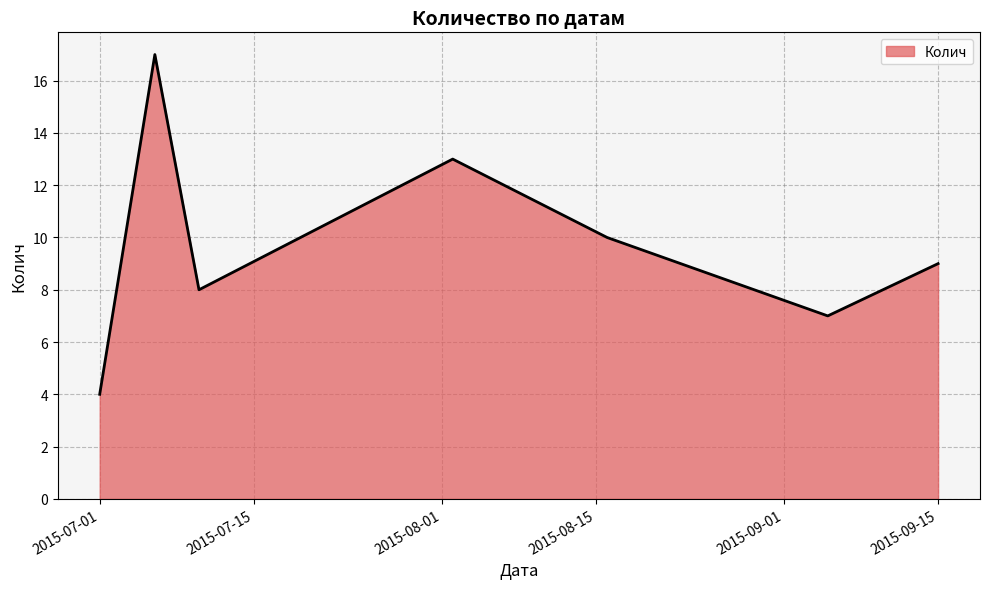

True or false: there are more than 1 points higher than both neighbors.

True